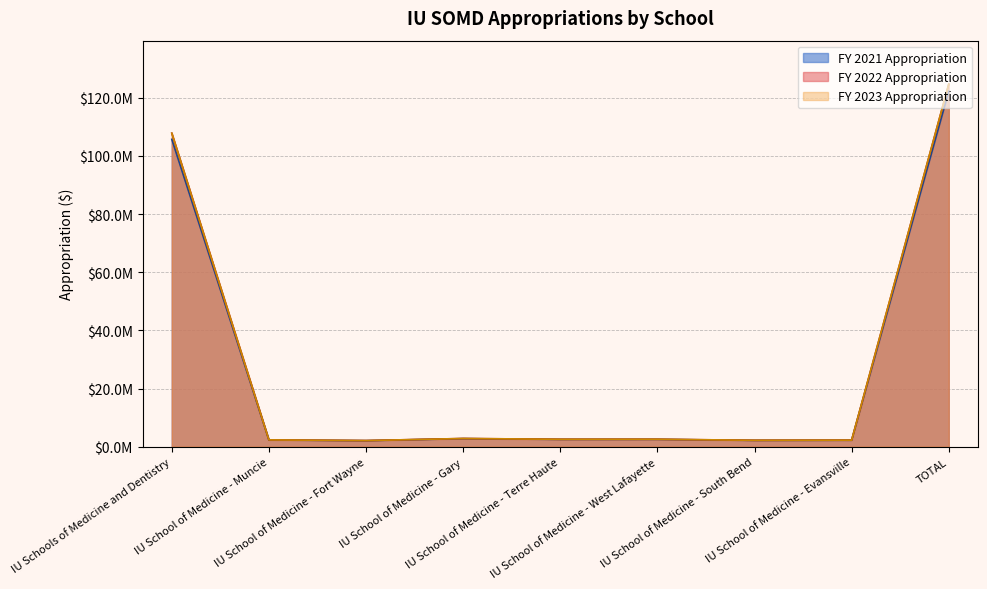

True or false: FY 2022 Appropriation has a value of 63920526 at TOTAL.

False